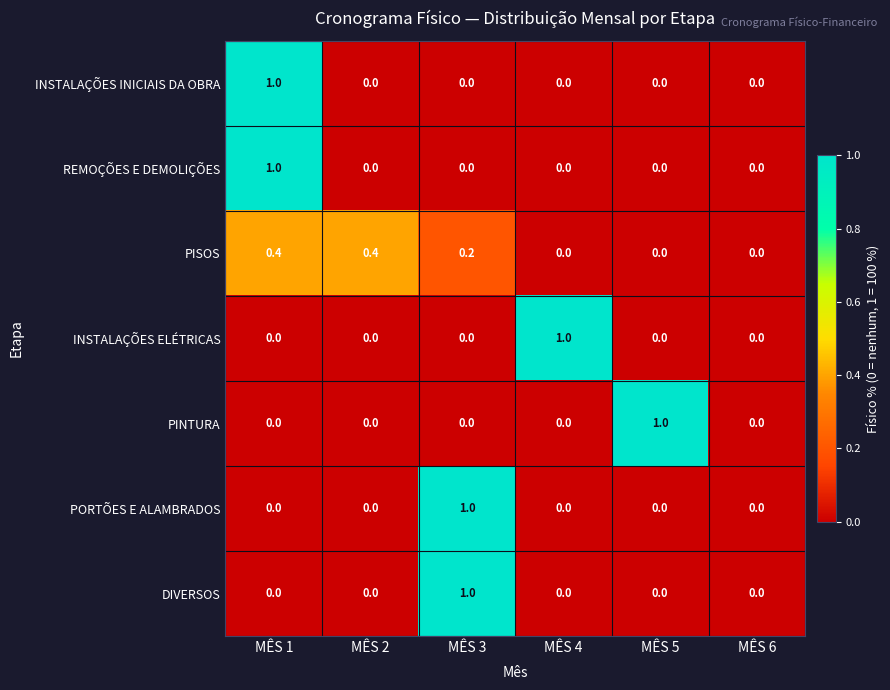

Between MÊS 4 and MÊS 6, which series saw the biggest shift?

INSTALAÇÕES ELÉTRICAS